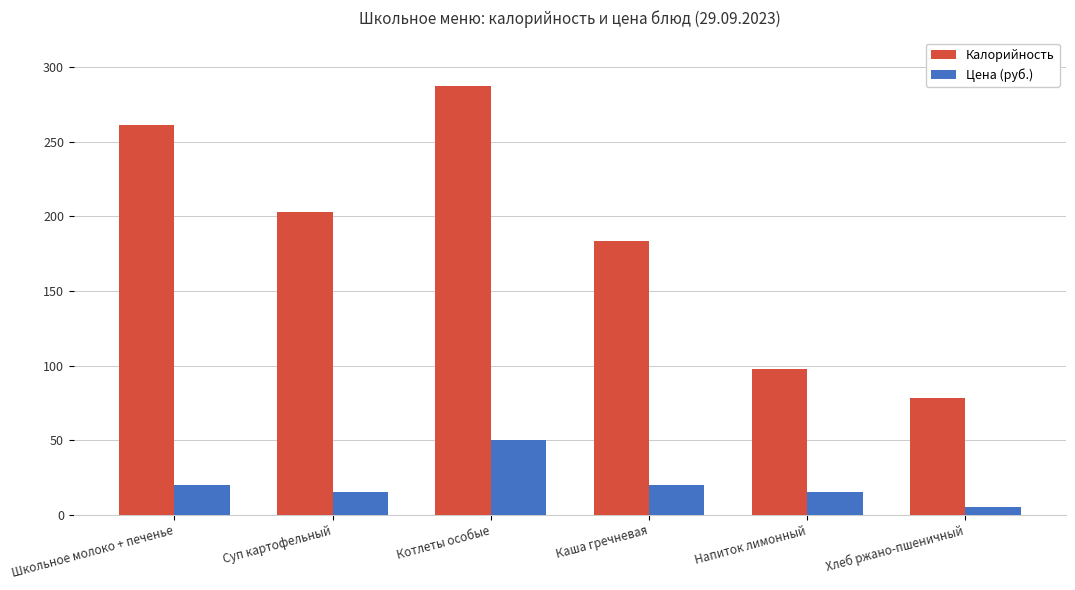

What is the average value of the Цена (руб.) series?

20.8